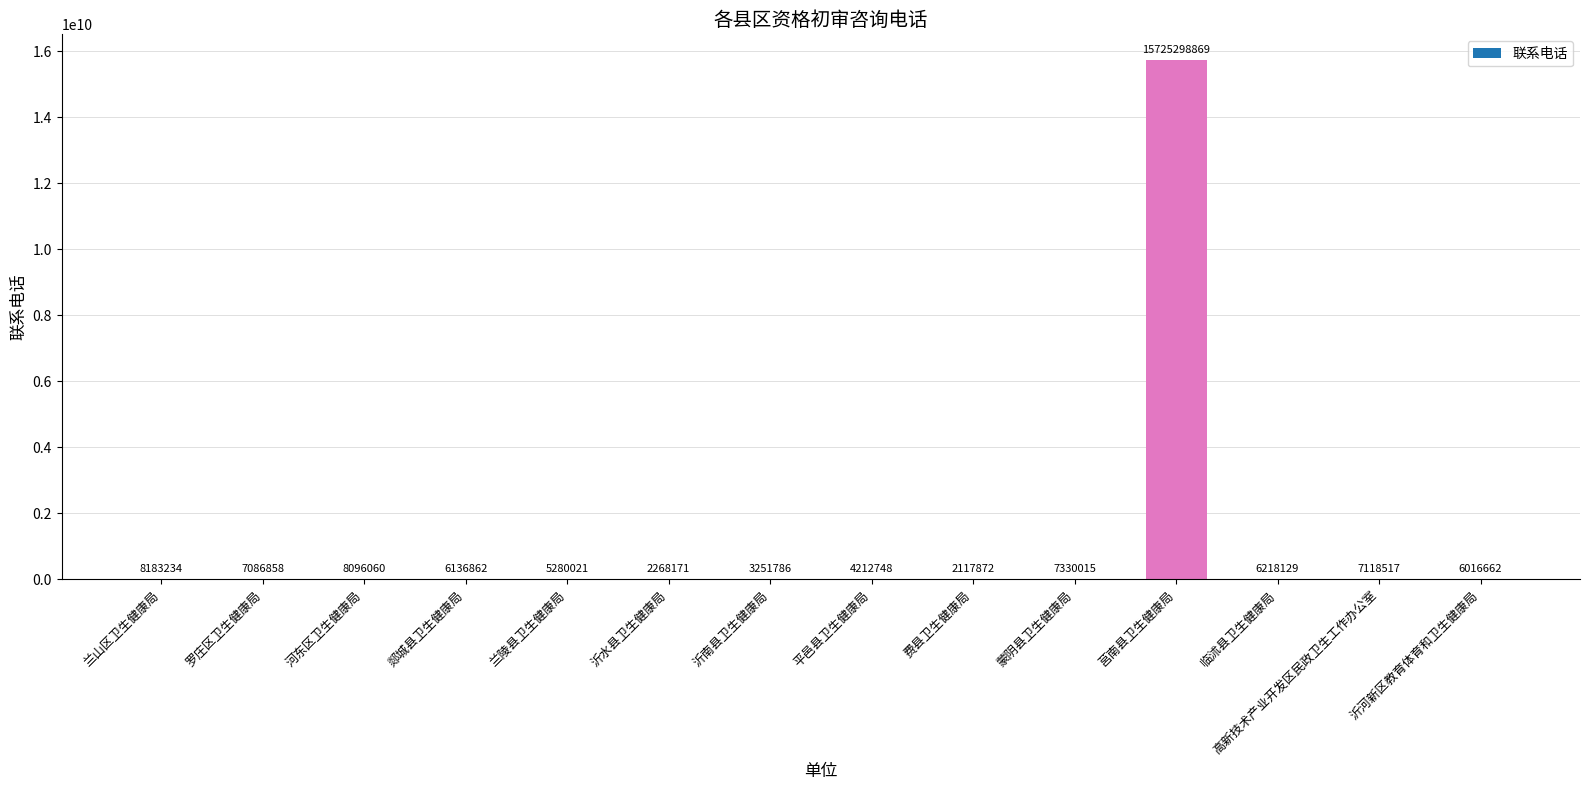

What is the sum of all values?

15798615804